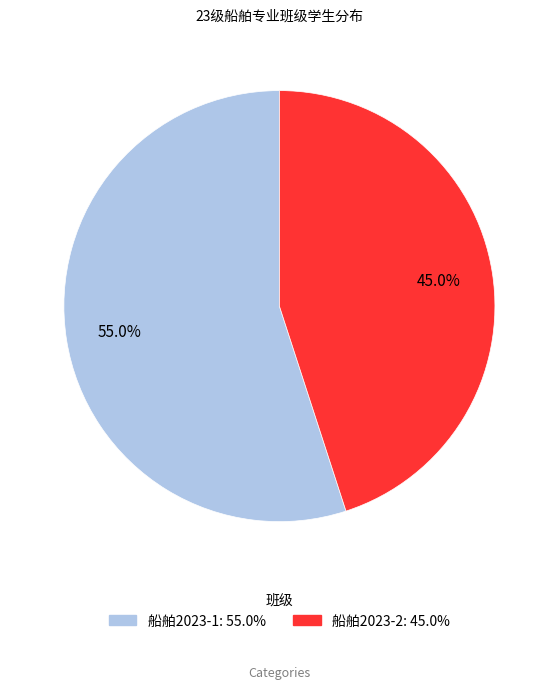

Which category has the smallest portion of the pie?

船舶2023-2